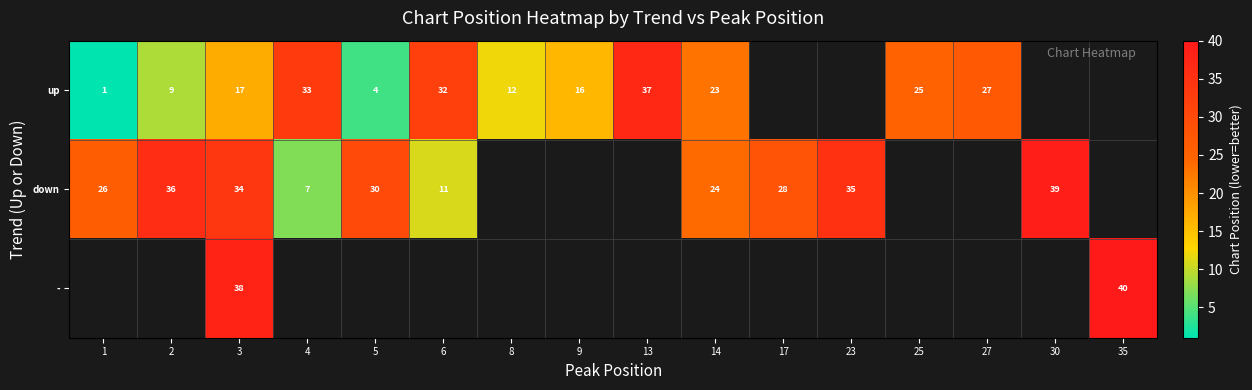

The down series shows 11 at 6. True or false?

True